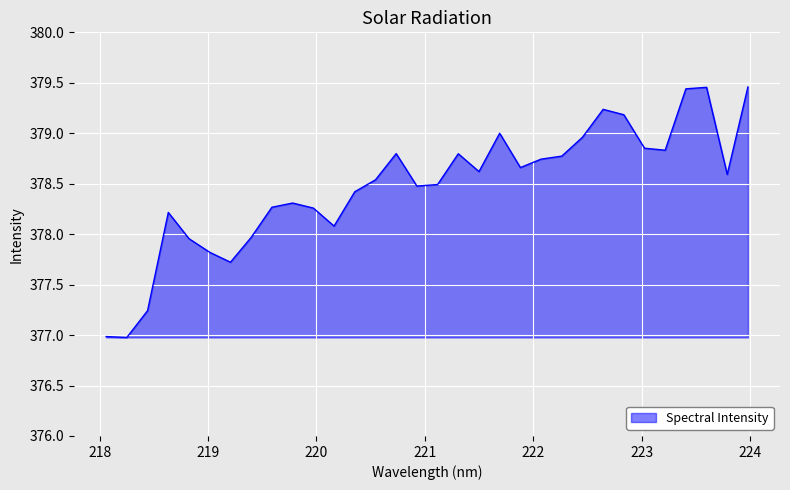

What is the difference between the maximum and minimum values?

2.5